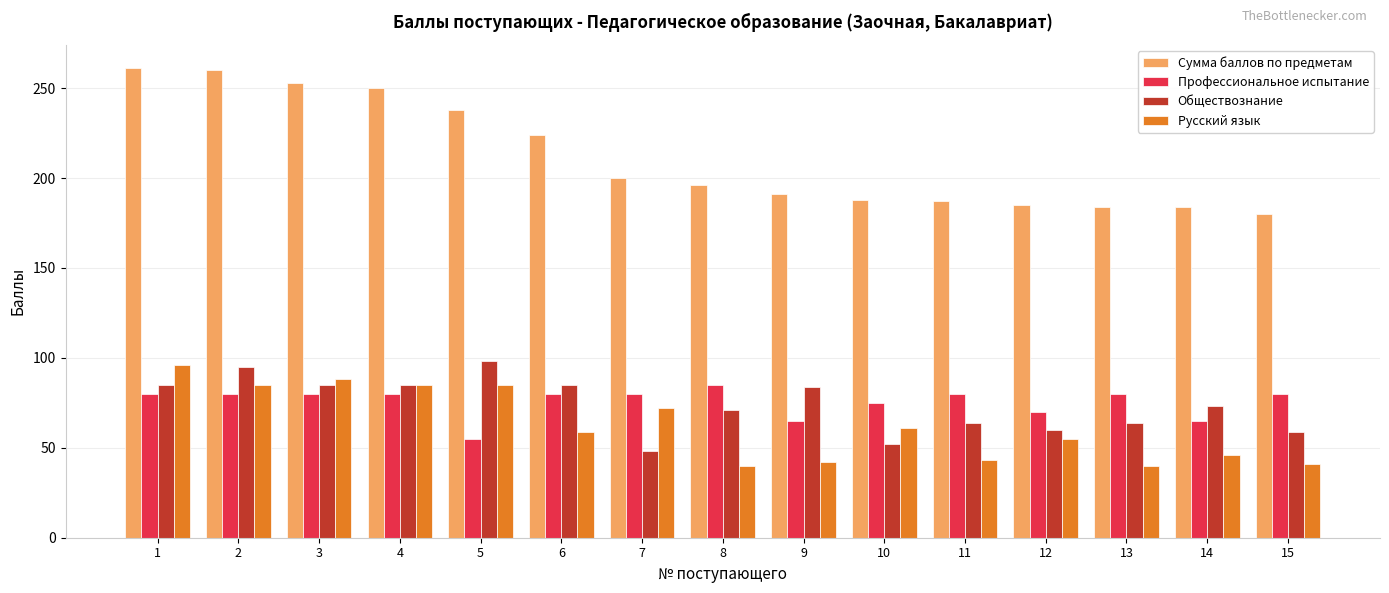

What is the difference between the Русский язык values at 4 and 9?

43